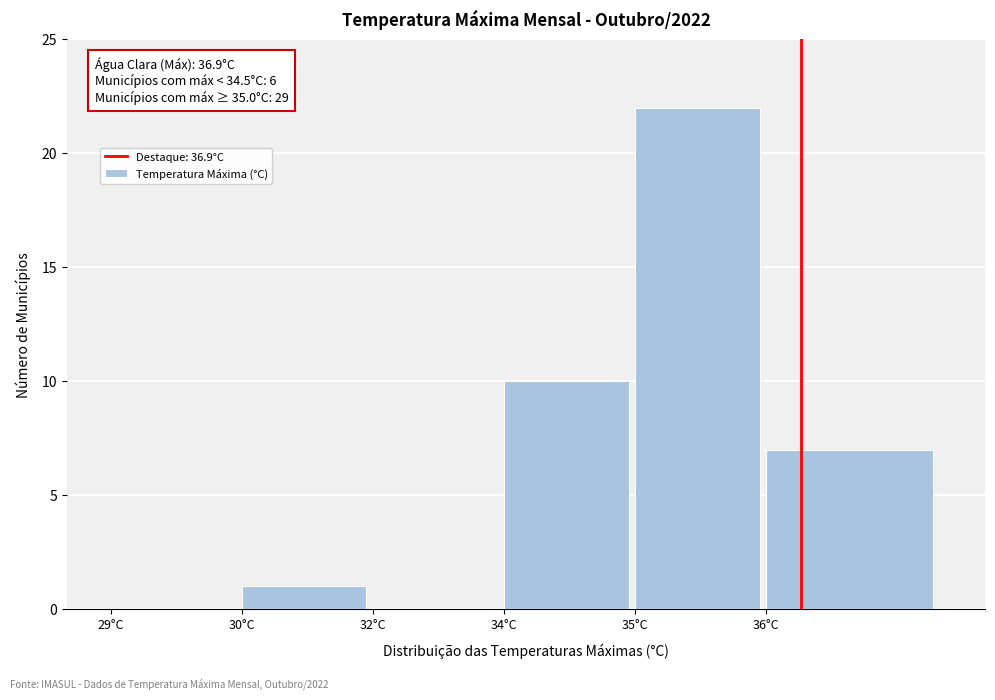

Reading right to left, what are all the values shown in this chart?

36°C=7	35°C=22	34°C=10	32°C=0	30°C=1	29°C=0